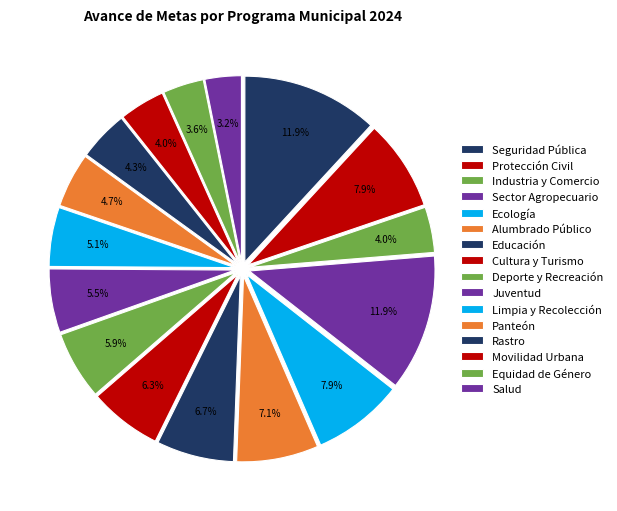

Is it true that Seguridad Pública is 20% of the pie?

False